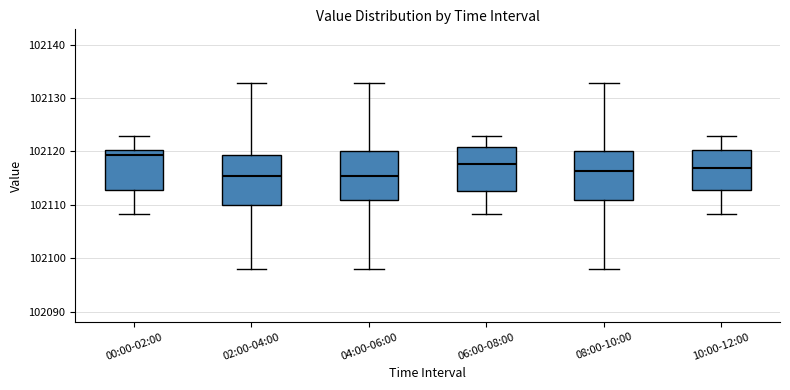

Reading left to right, transcribe this box plot: for each box, give where its median line is, the range the box spans, and where its two whiskers end, as read against the y-axis. The values are not printed on the chart, so give them approximately, as read against the axis.

00:00-02:00: median 102119, box 102113 to 102120, whiskers 102108 to 102123
02:00-04:00: median 102115, box 102110 to 102119, whiskers 102098 to 102133
04:00-06:00: median 102115, box 102111 to 102120, whiskers 102098 to 102133
06:00-08:00: median 102118, box 102113 to 102121, whiskers 102108 to 102123
08:00-10:00: median 102116, box 102111 to 102120, whiskers 102098 to 102133
10:00-12:00: median 102117, box 102113 to 102120, whiskers 102108 to 102123